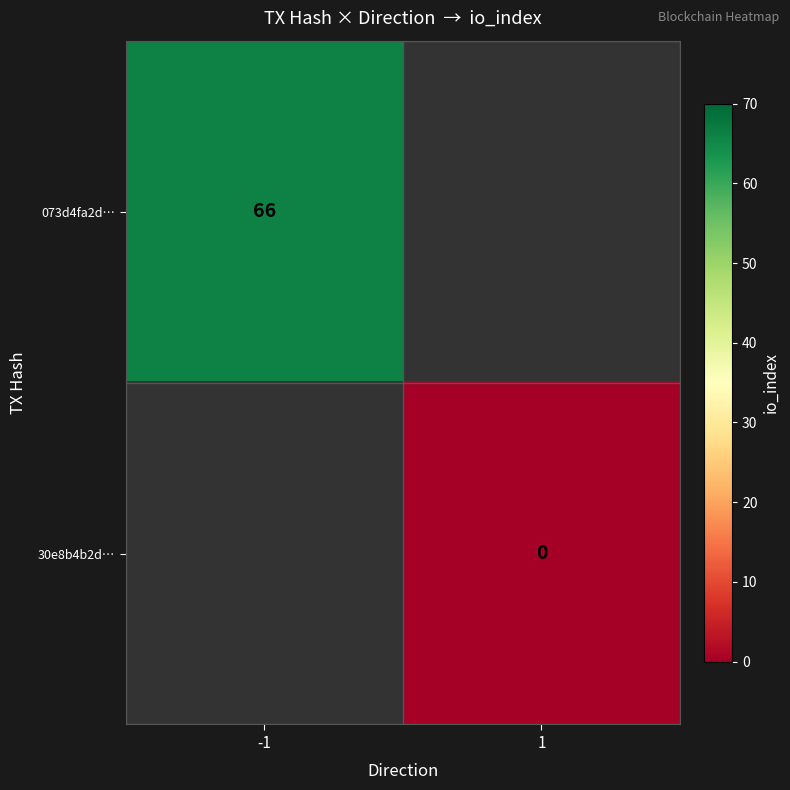

The value of 073d4fa2d… at -1 is 99. True or false?

False